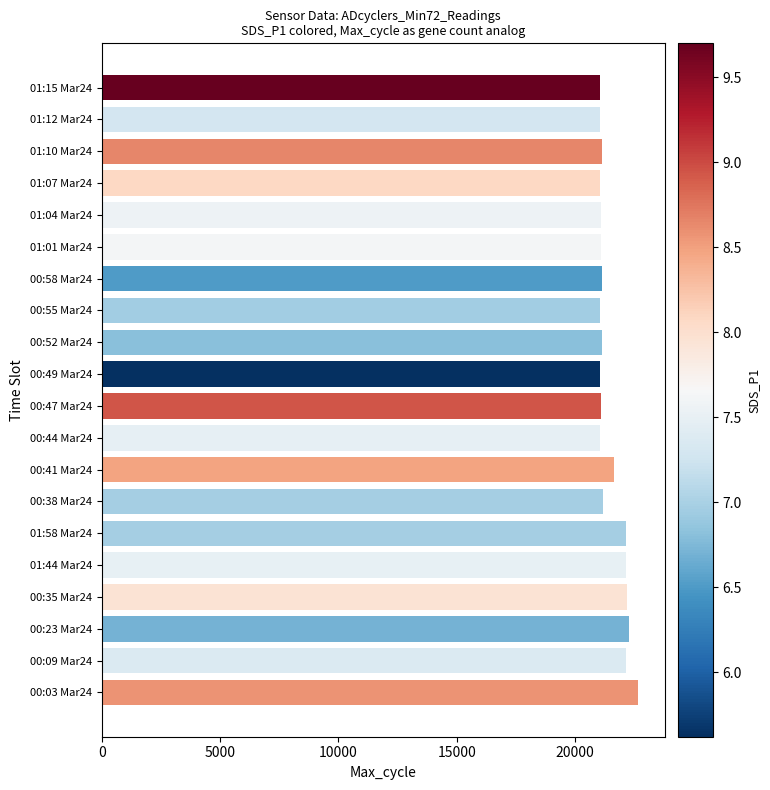

Is it true that the value at 00:58 Mar24 is 29548?

False